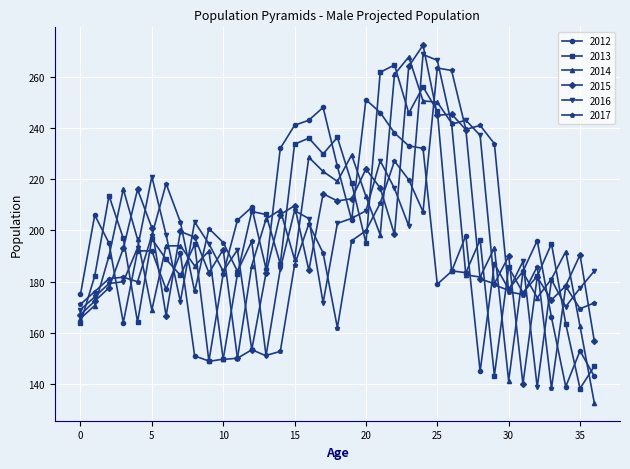

What is the sum of all 2017 values?

7202.6